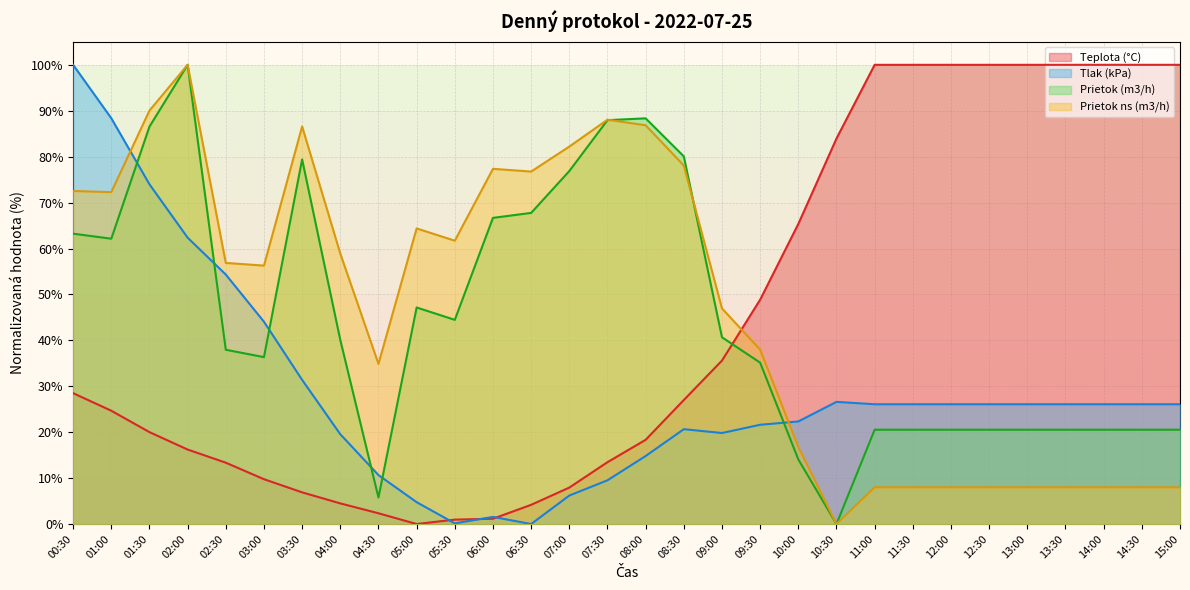

What is the label of the 4th point from the left?

02:00